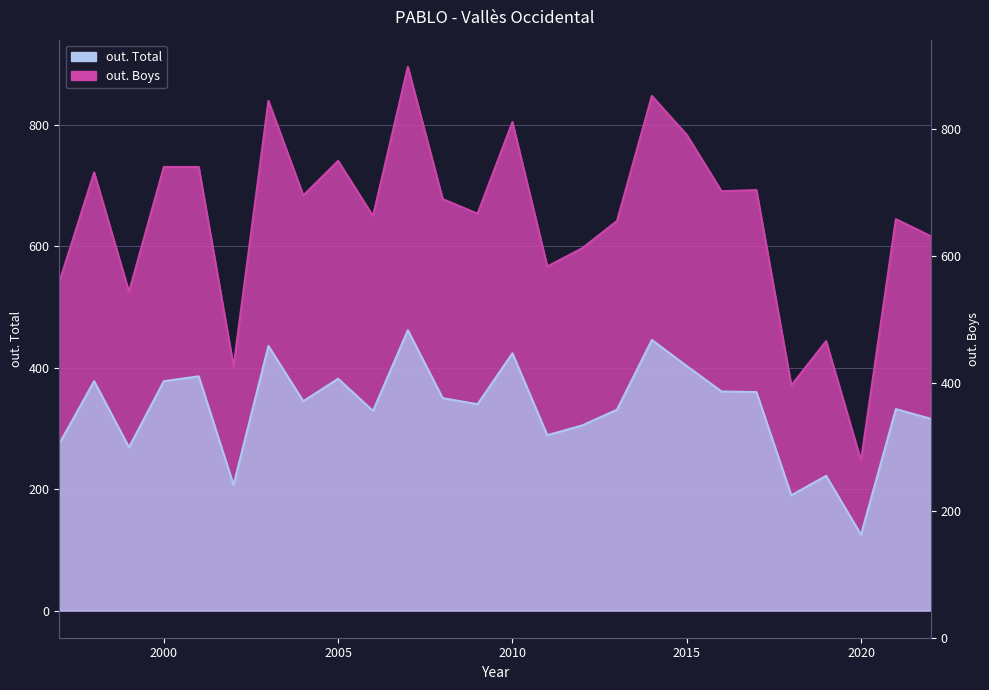

True or false: out. Boys and out. Total cross at least once.

False